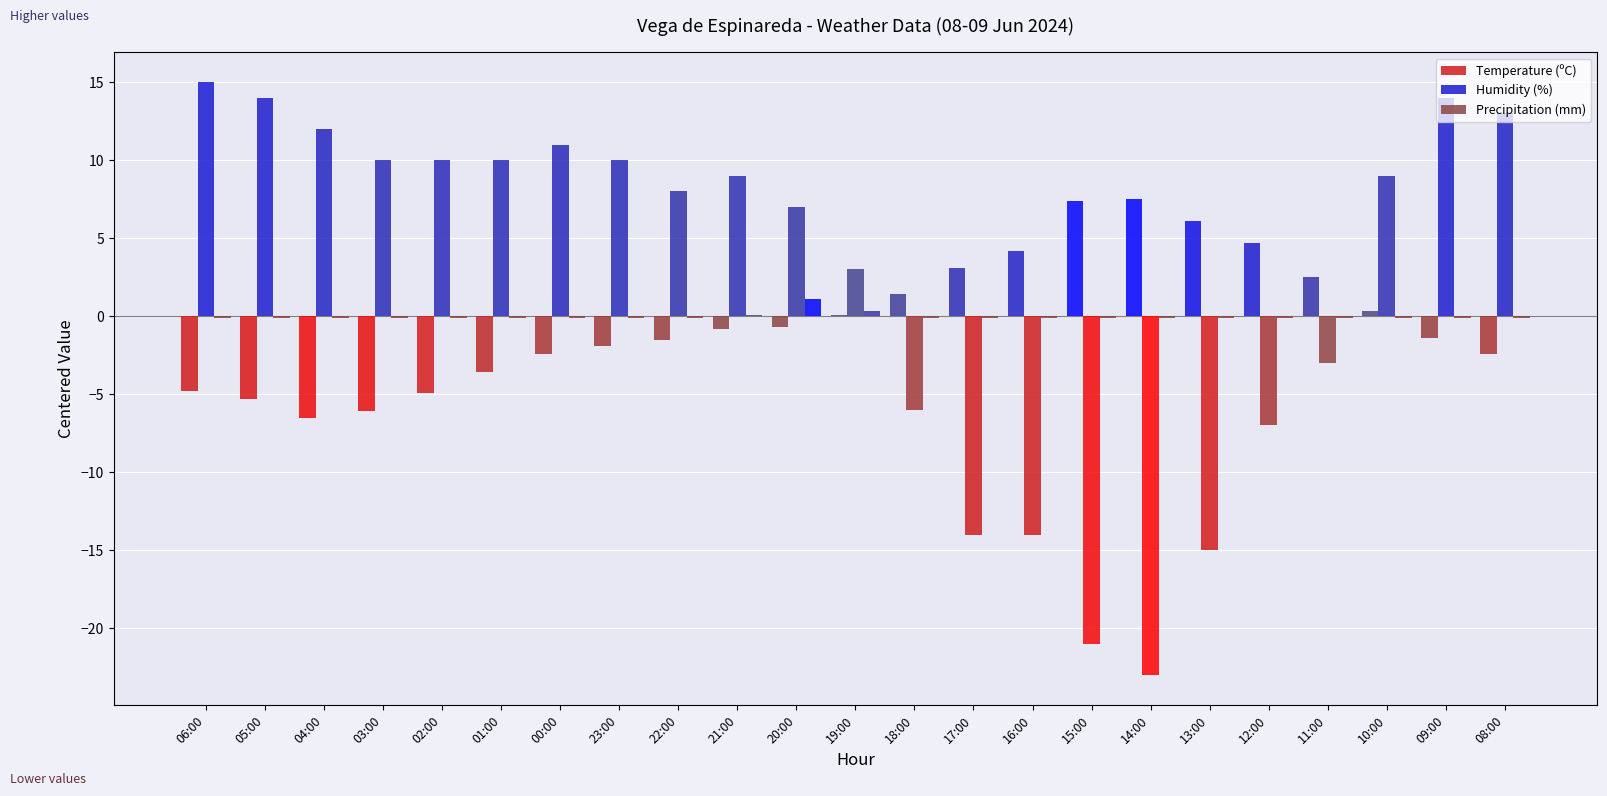

Count the number of categories in the chart.

23